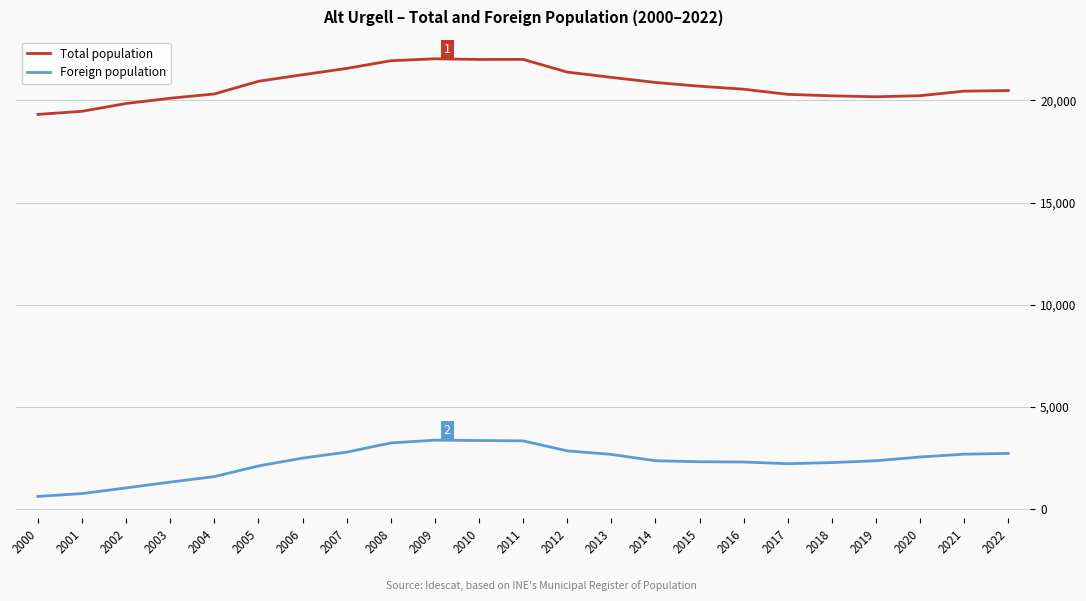

What is the minimum value shown in the chart?

608